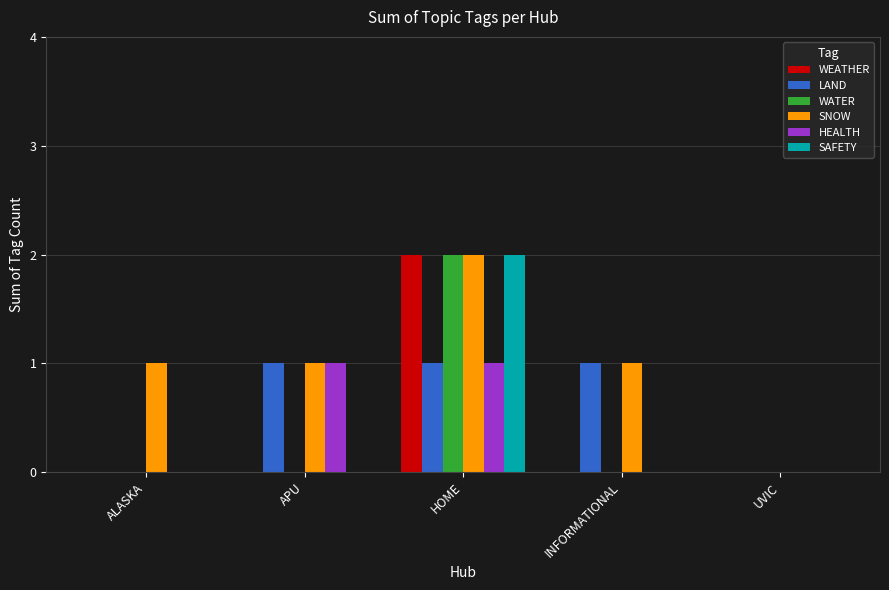

True or false: HEALTH has a value of 0 at ALASKA.

True